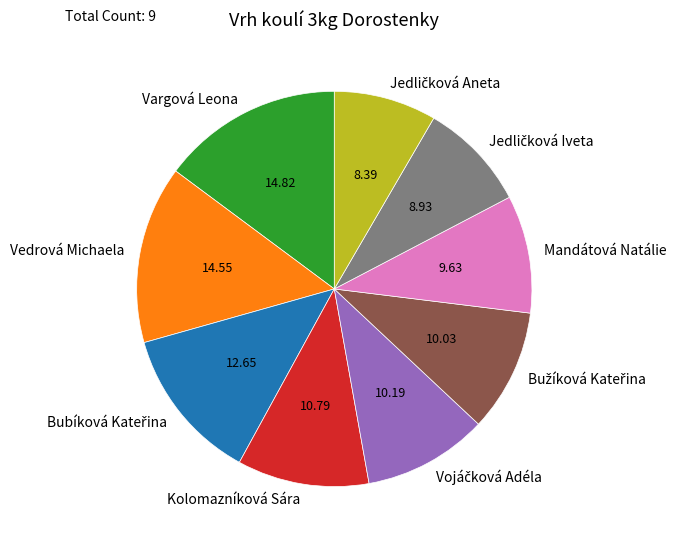

Approximately how many times larger is the value at Vargová Leona compared to Kolomazníková Sára?

1.4